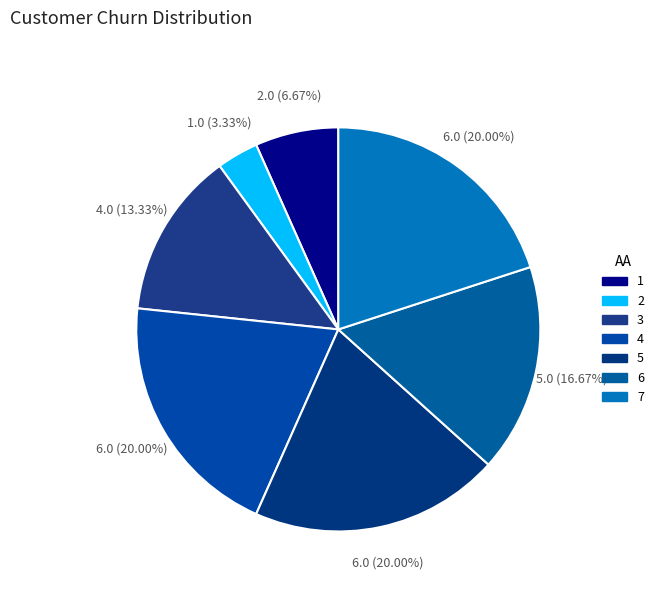

How many slices are in this pie chart?

7